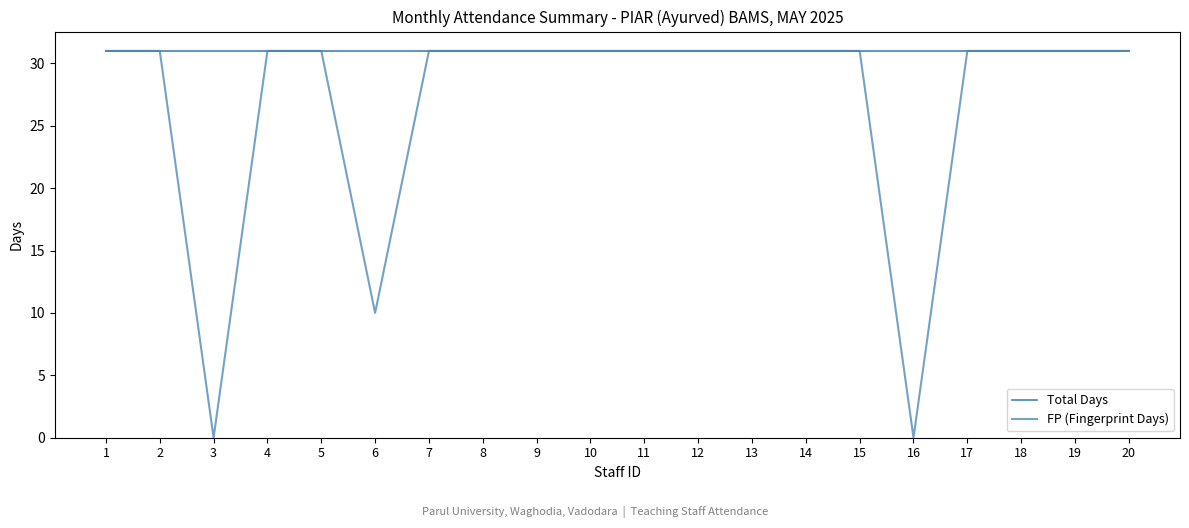

The FP (Fingerprint Days) series shows 43 at 7. True or false?

False